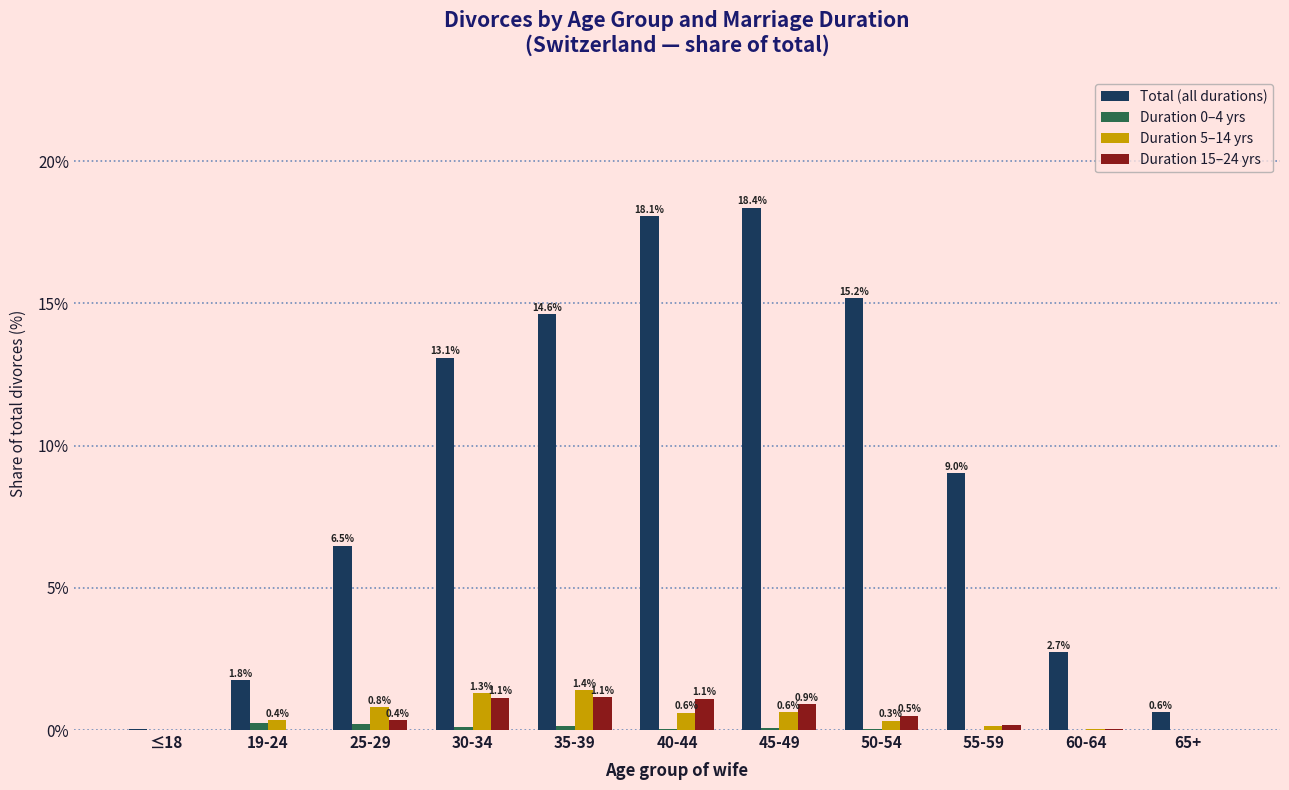

What is the greatest value displayed?

18.4